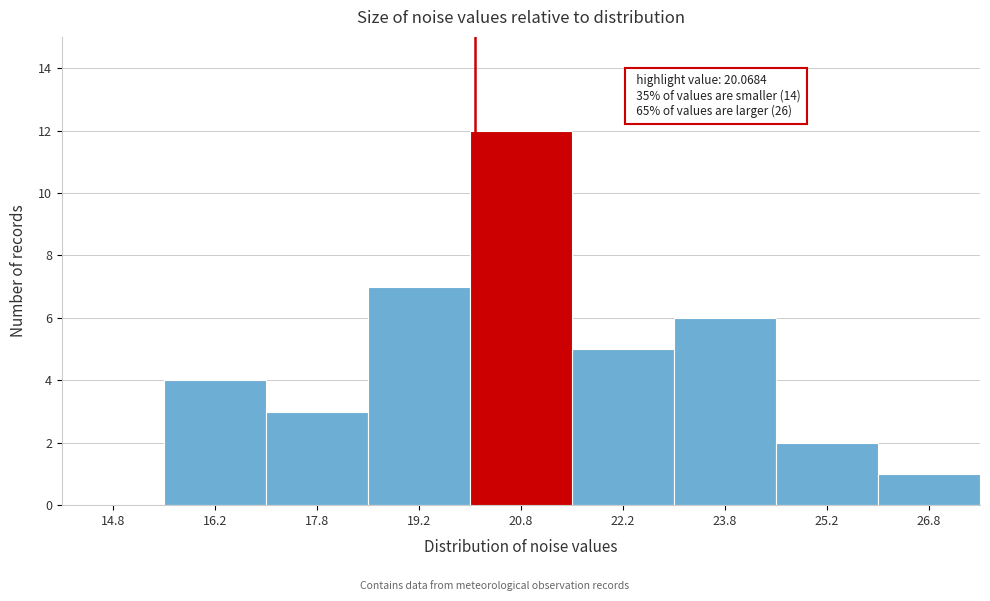

Which range on the x-axis has the tallest bar?

20.0 to 21.5